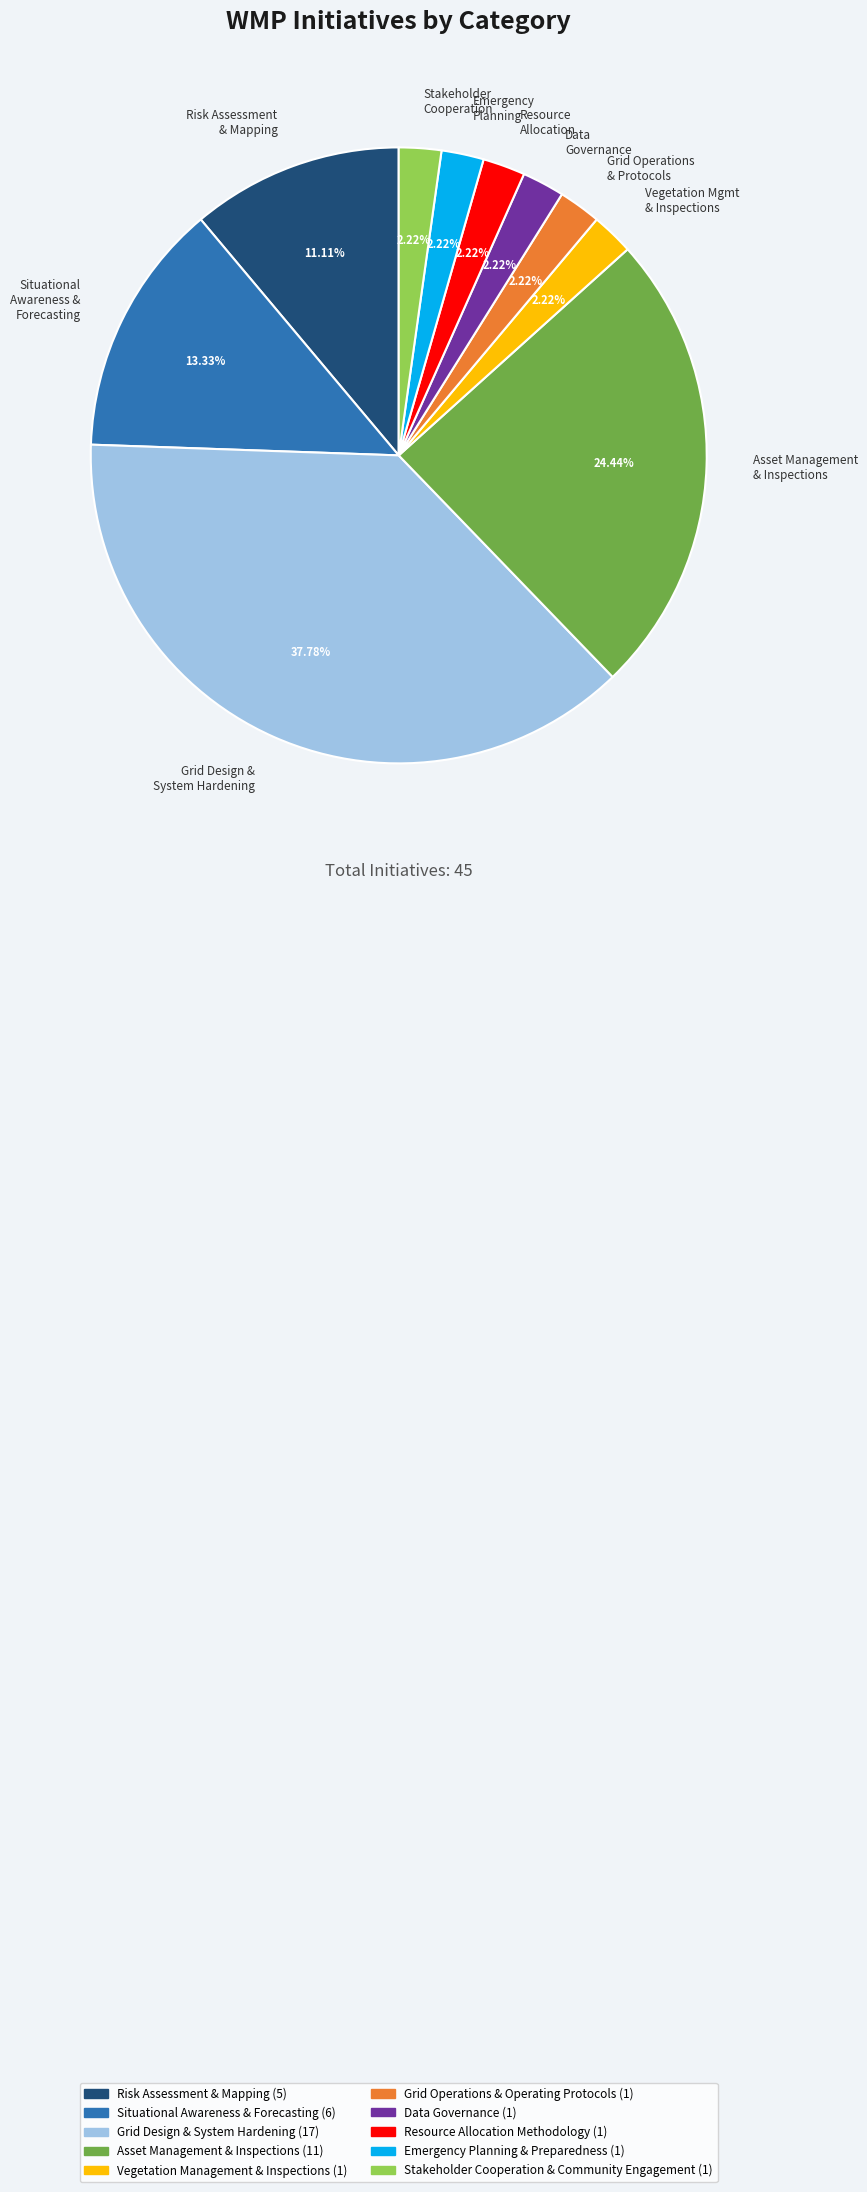

What is the largest slice in the pie chart?

Grid Design & System Hardening